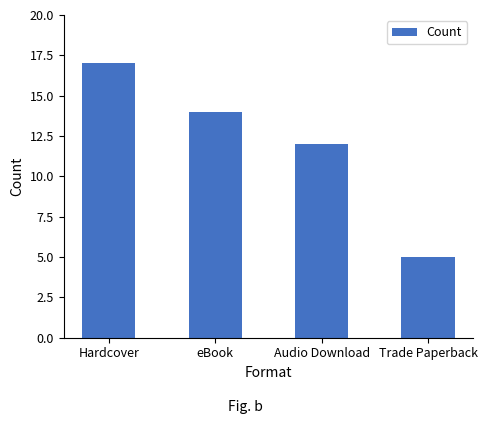

Which label corresponds to the largest value in the chart?

Hardcover